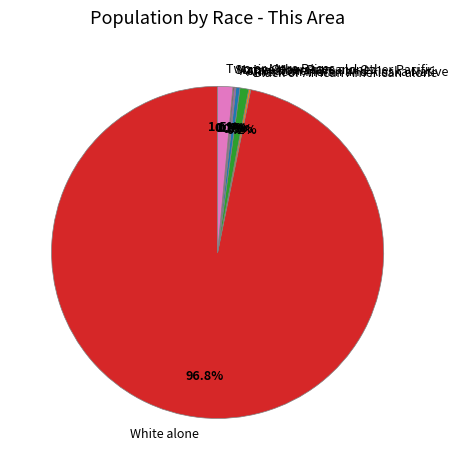

Which category has the biggest portion of the pie?

White alone